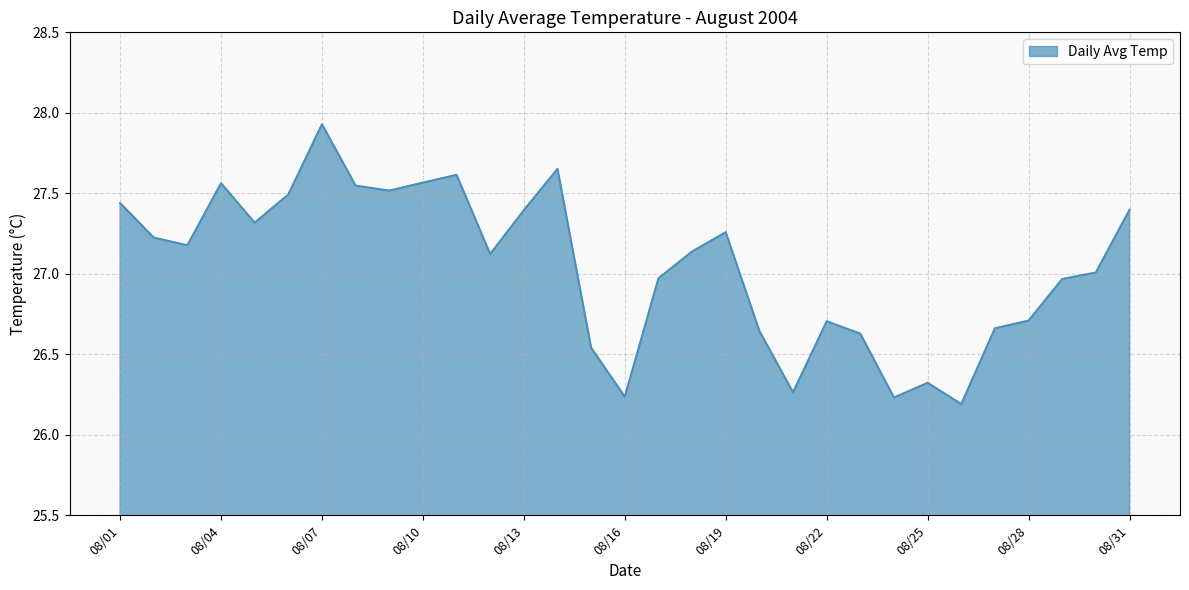

What is the difference between the maximum and minimum values?

1.7